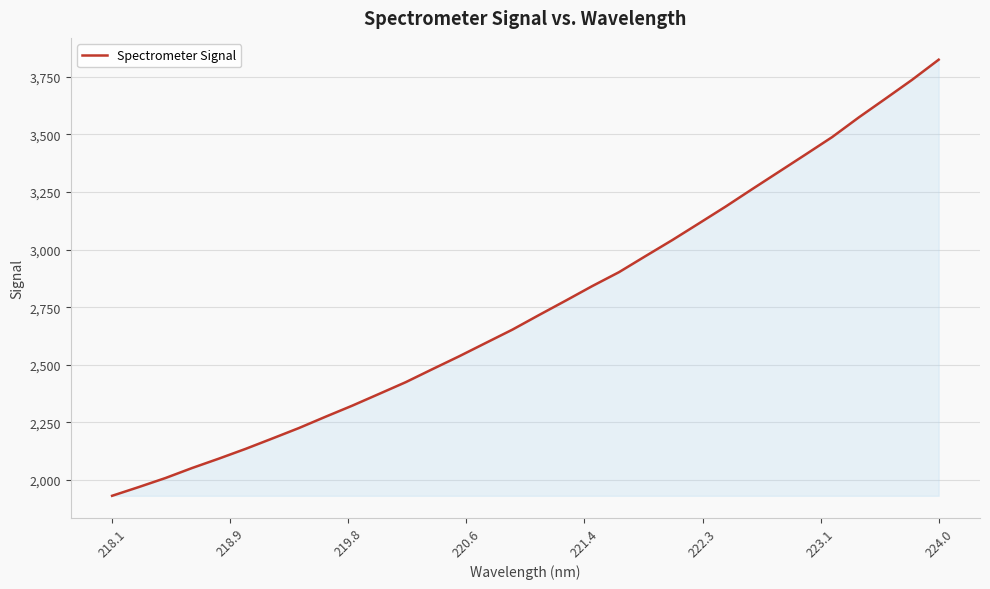

What is the greatest value displayed?

3824.1